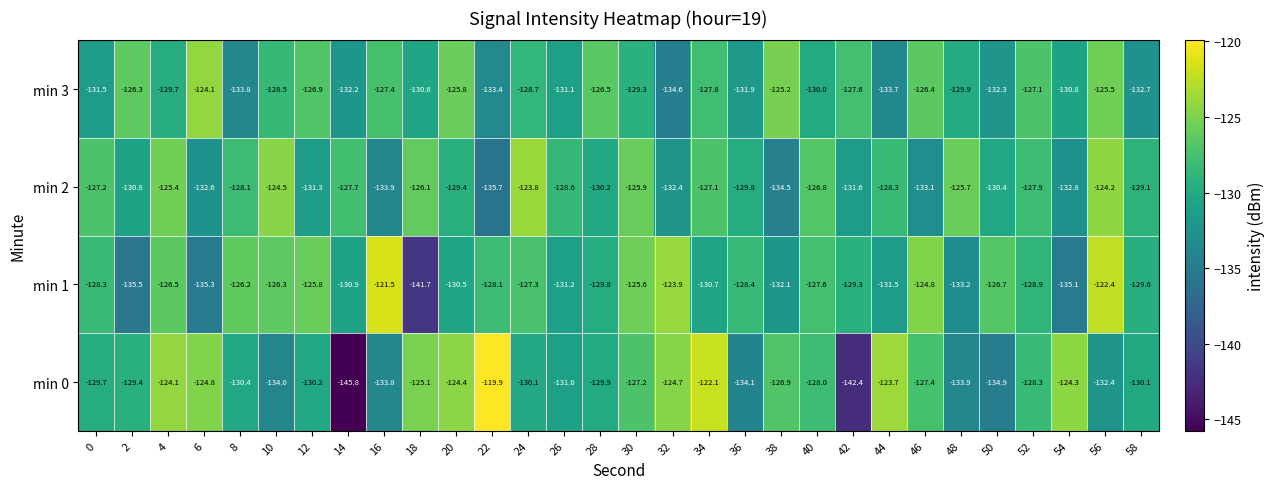

How many data points in min 0 are above -129?

14